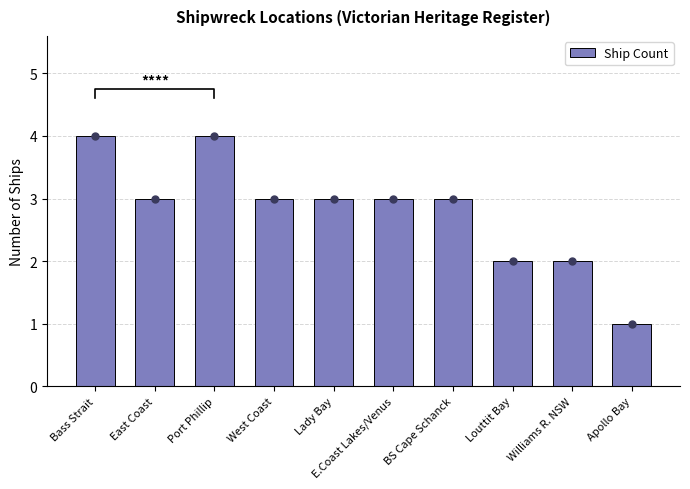

Reading left to right, transcribe all the data shown in this chart.

Bass Strait=4	East Coast=3	Port Phillip=4	West Coast=3	Lady Bay=3	E.Coast Lakes/Venus=3	BS Cape Schanck=3	Louttit Bay=2	Williams R. NSW=2	Apollo Bay=1